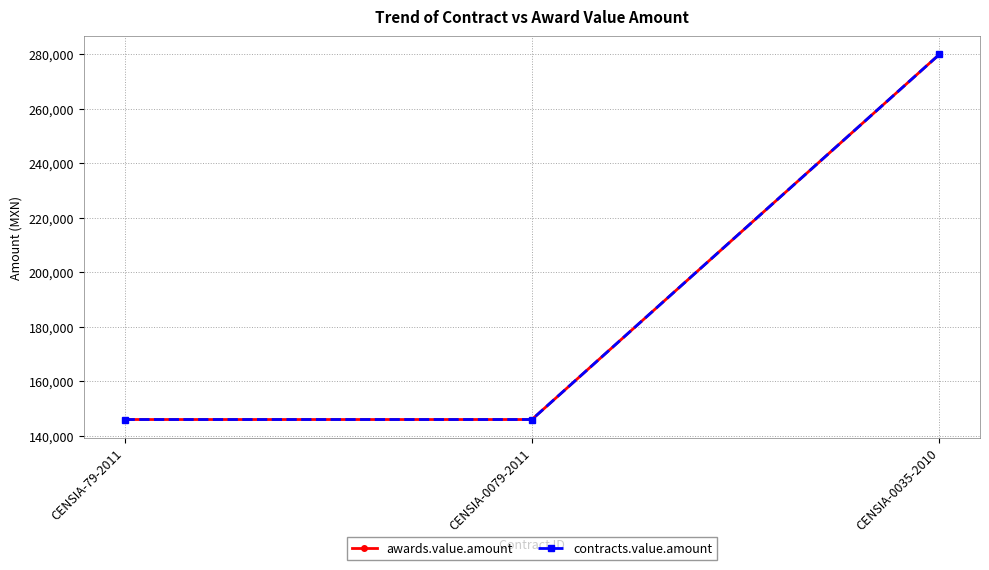

Read the awards.value.amount value at CENSIA-79-2011.

146048.6